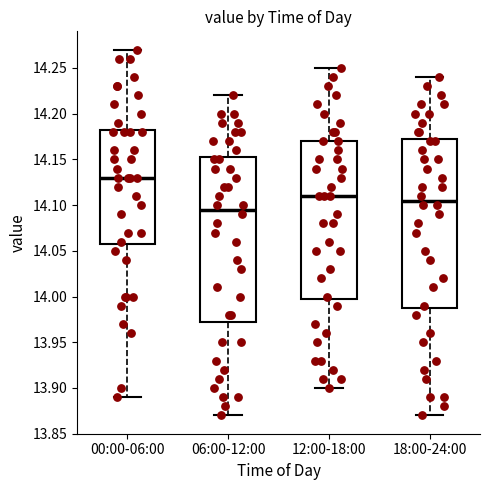

Which box has the lowest median line?

06:00-12:00